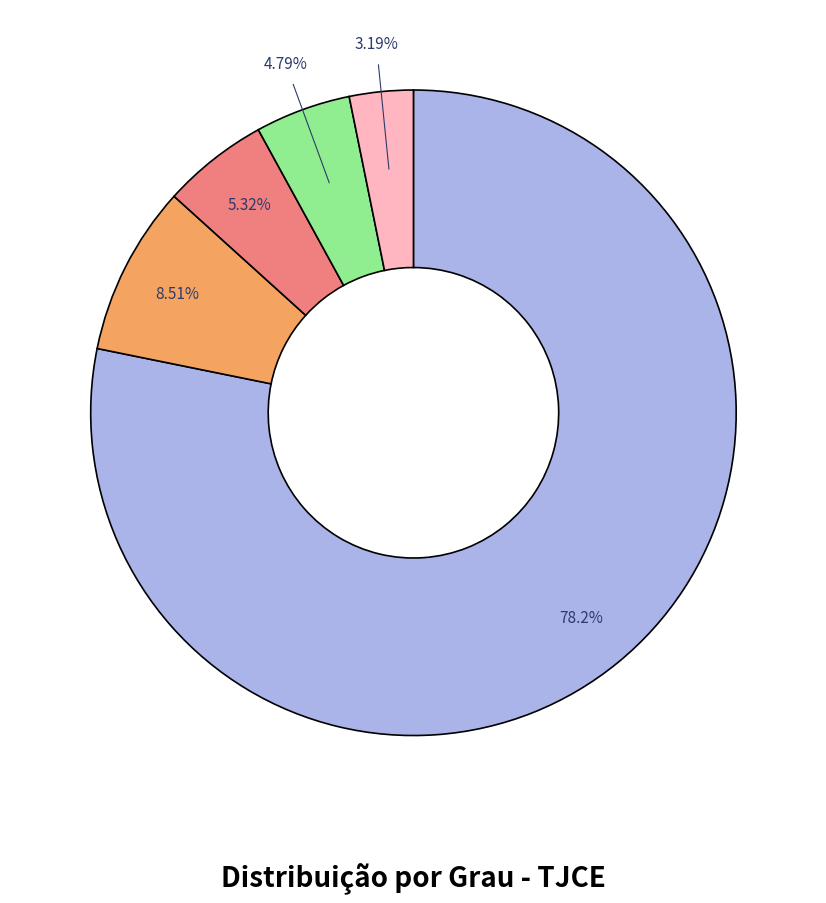

Is there a majority slice in this chart?

Yes